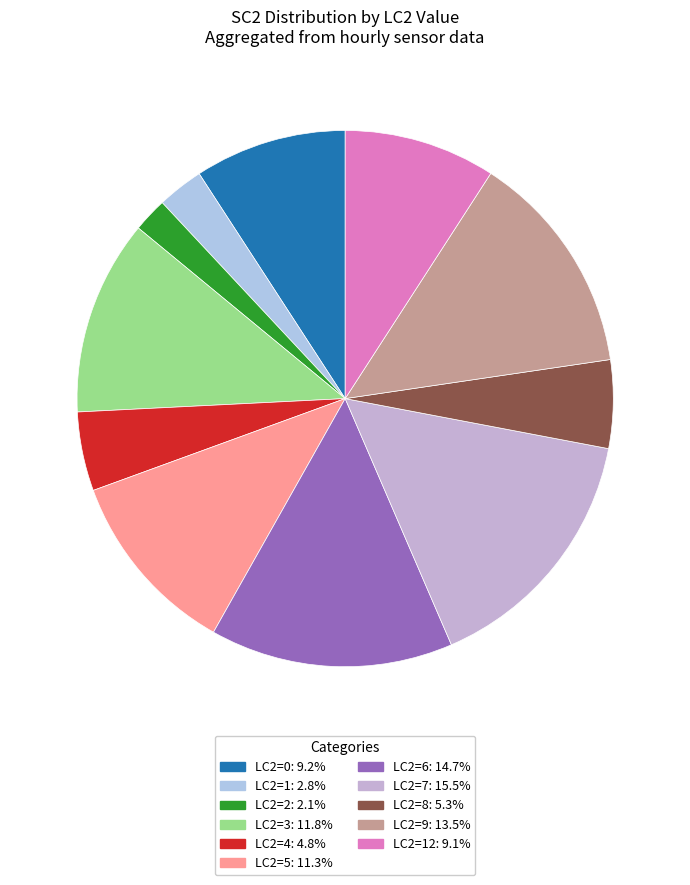

Count the number of slices in the pie.

11